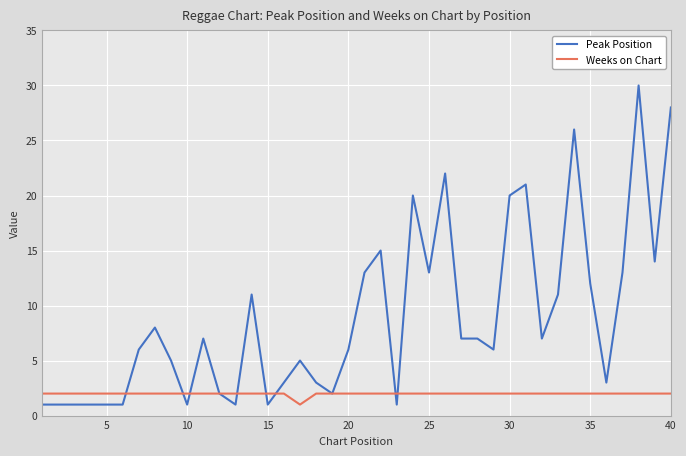

What is the maximum value shown in the chart?

30